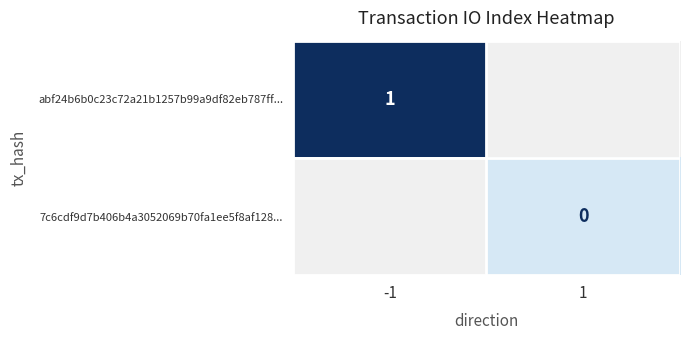

Which label corresponds to the smallest value in the chart?

1